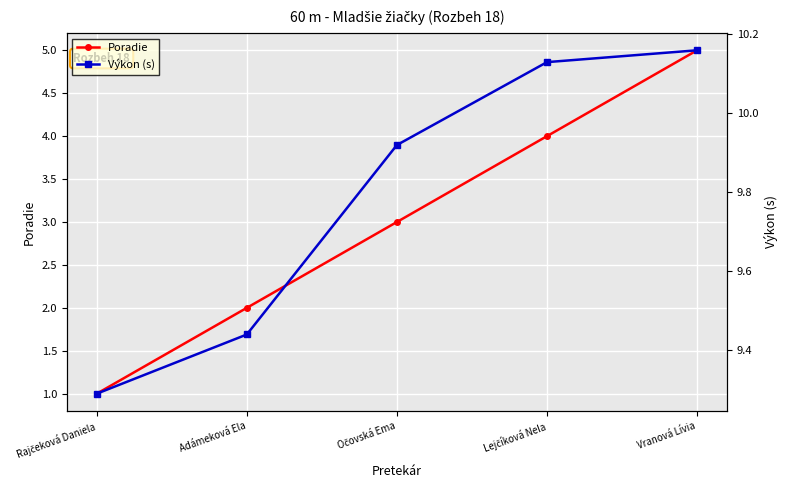

What is the maximum value shown in the chart?

10.2